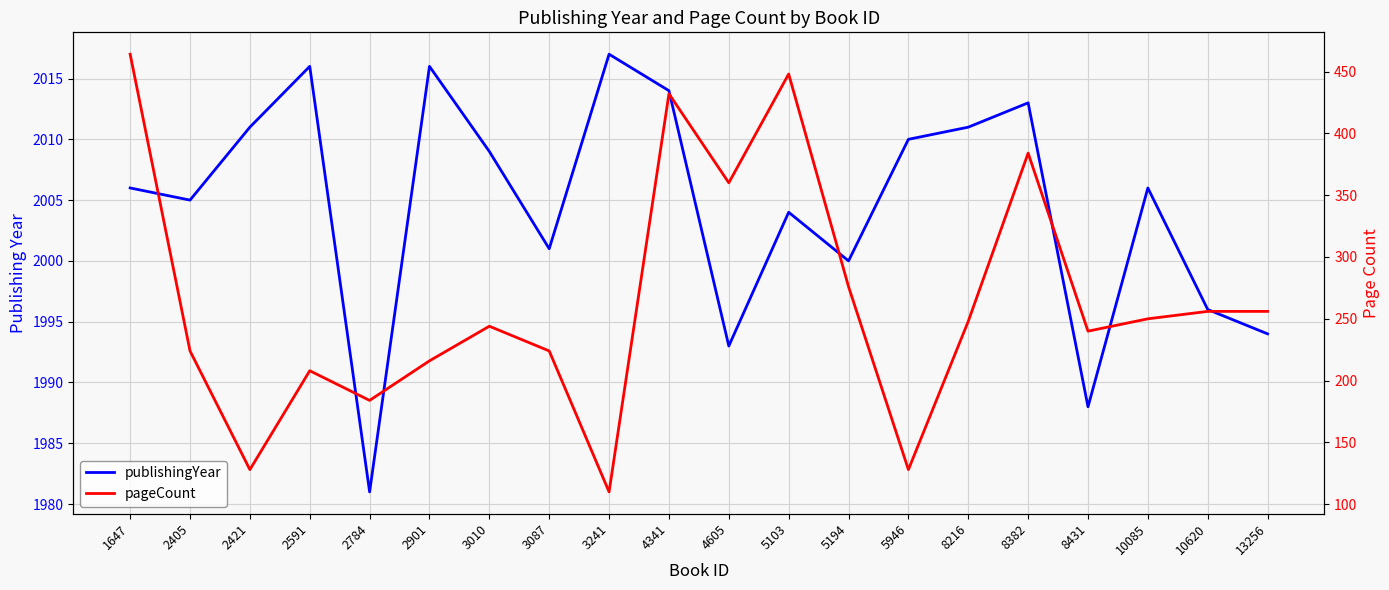

How many values in the publishingYear series exceed 2006?

9